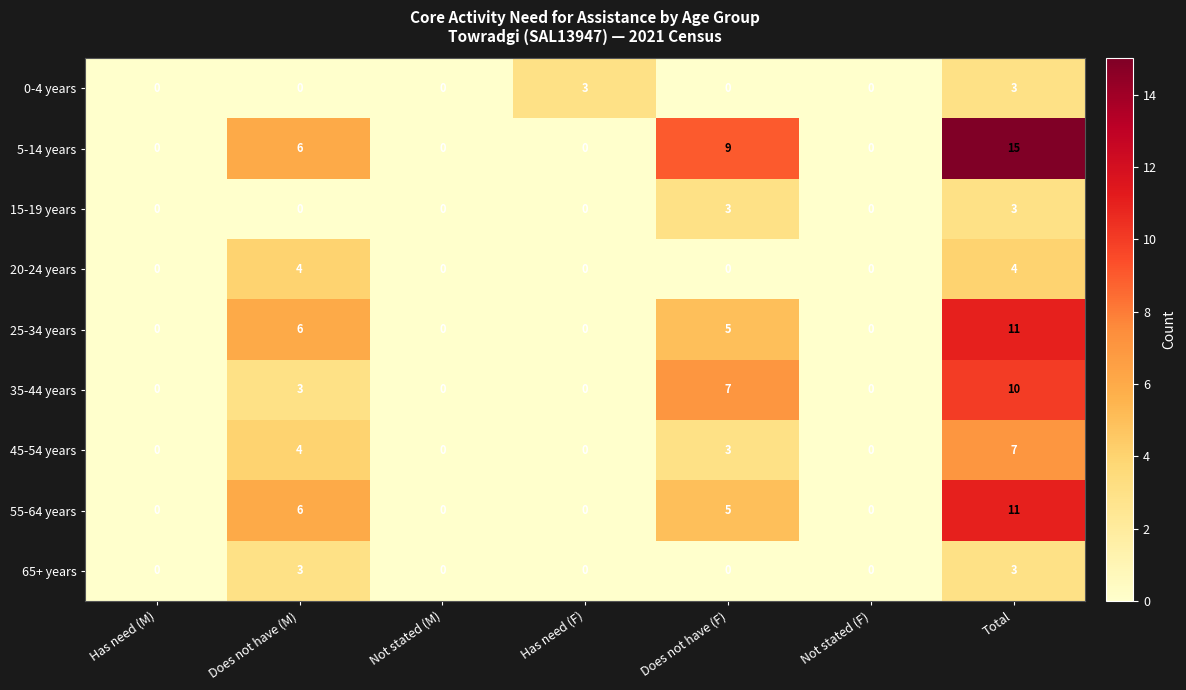

At which category is the sum across all series the highest?

Total